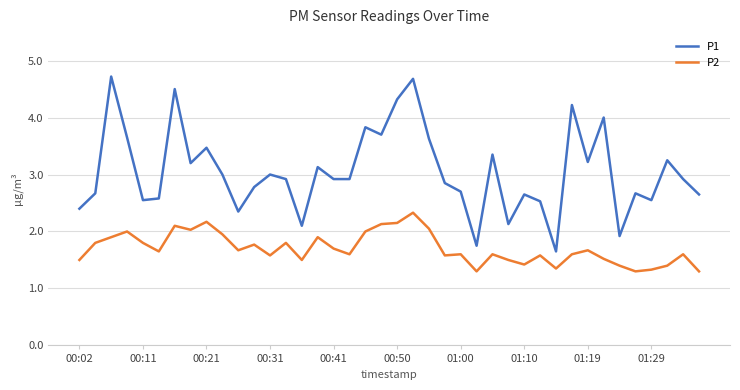

Which series has the largest range (max minus min)?

P1